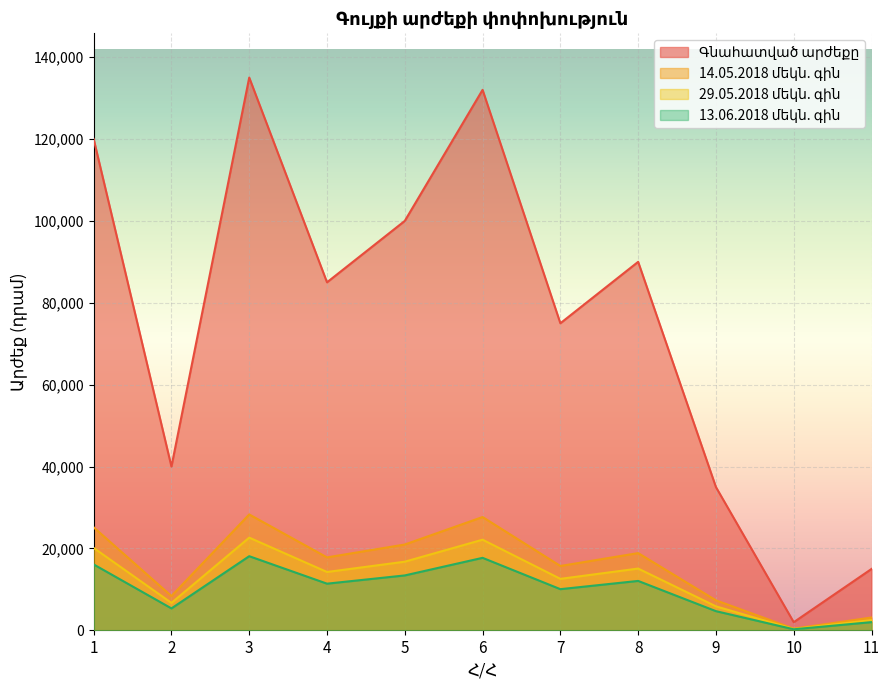

At which category does Գնահատված արժեքը reach its first local valley?

2